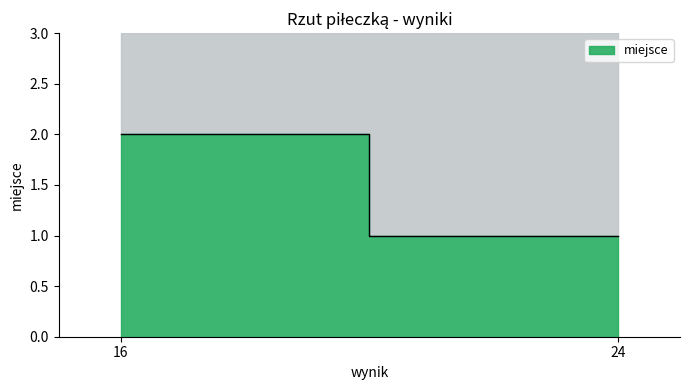

True or false: the data shows 1 at 24.

True